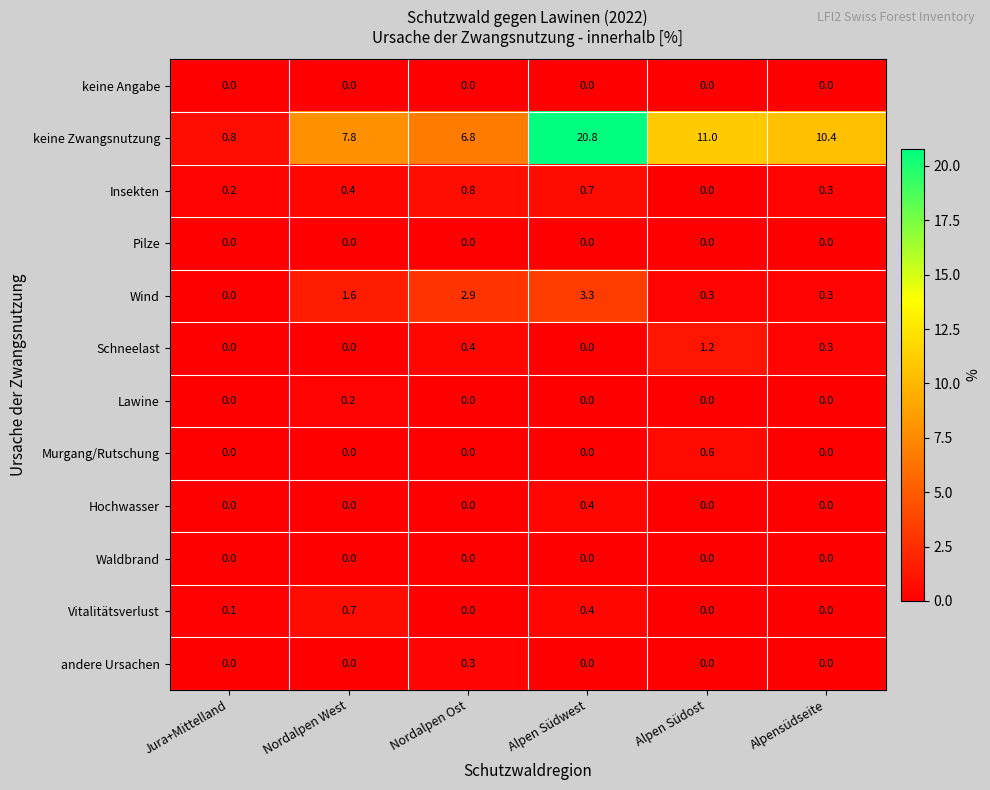

At how many categories does at least one series exceed 14?

1